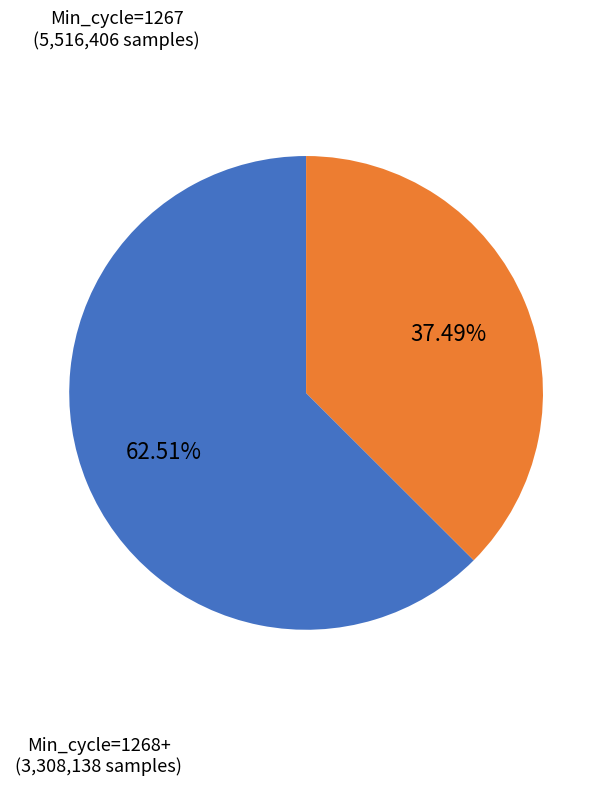

Approximately how many times larger is the value at Min_cycle=1268+ compared to Min_cycle=1267?

0.6